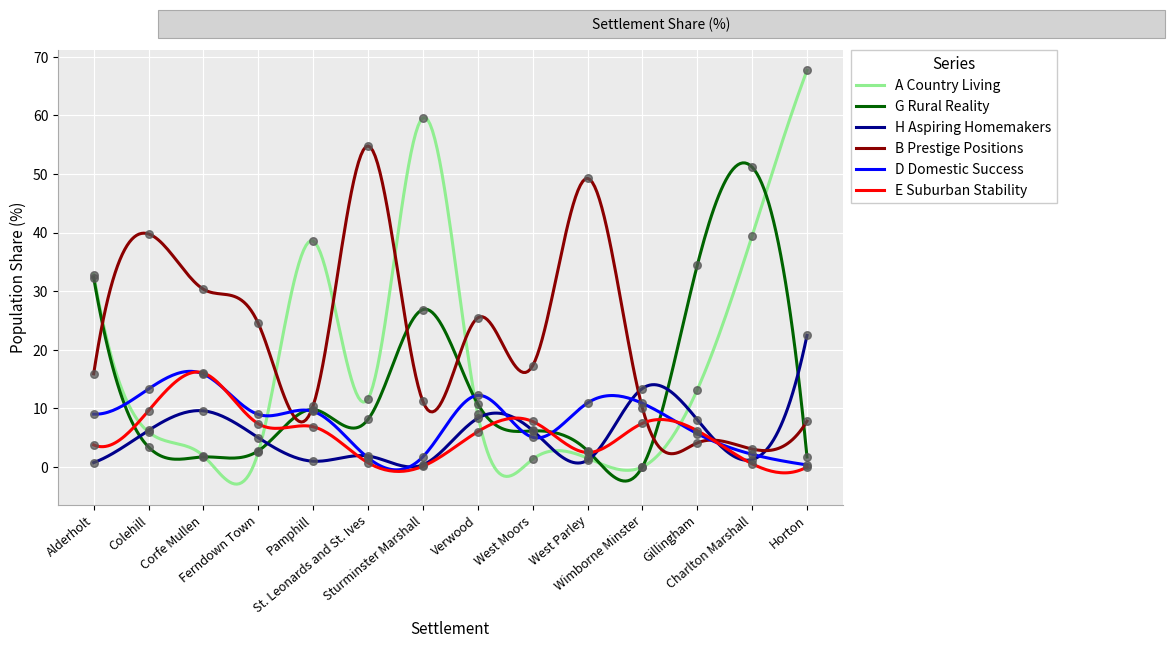

Which series has the largest total across all categories?

B Prestige Positions